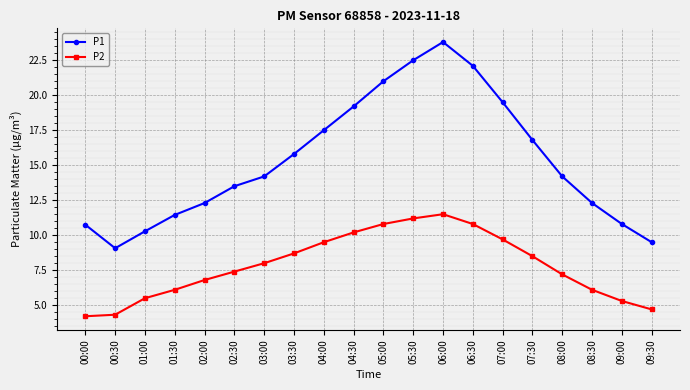

Read the P2 value at 05:30.

11.2